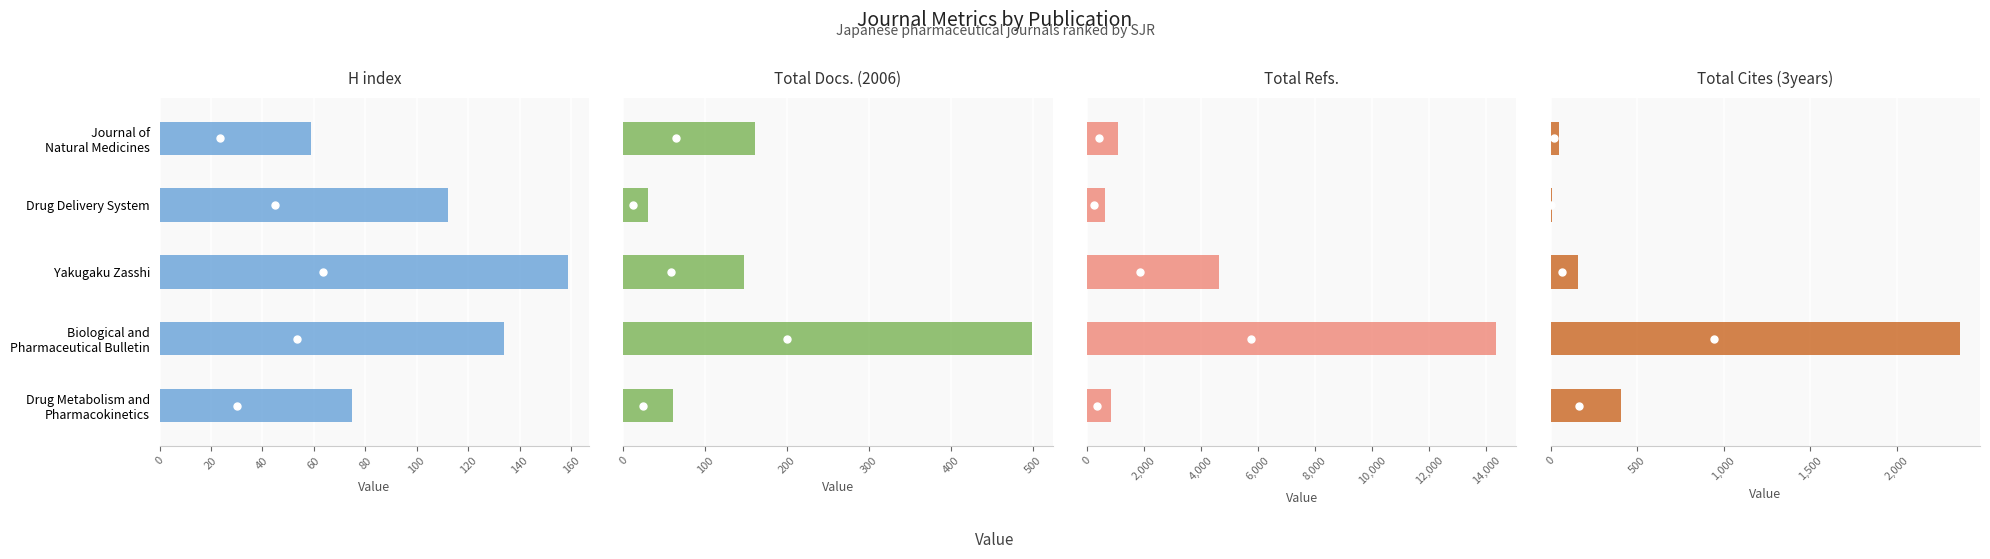

What is the maximum value for Total Refs.?

14336